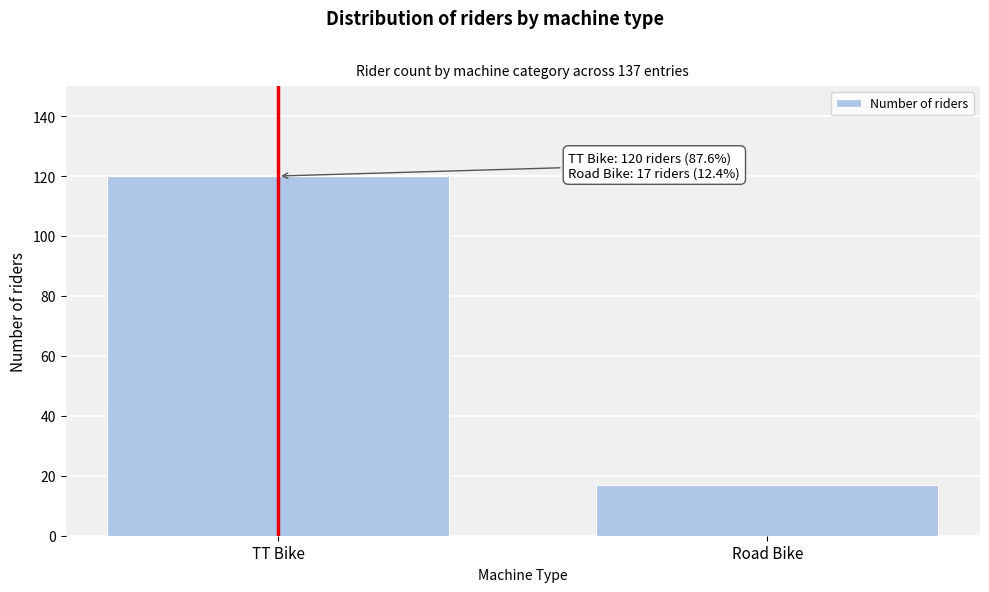

Reading right to left, what are all the values shown in this chart?

Road Bike=17	TT Bike=120